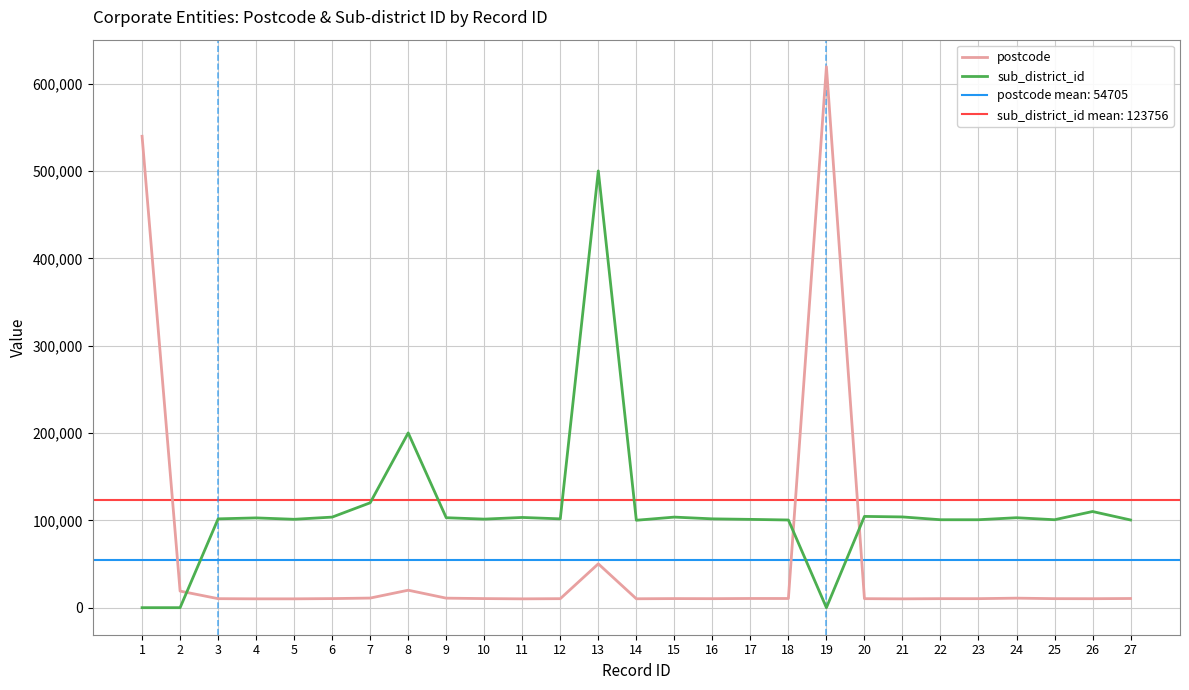

What is the value of the postcode point at the 22nd from the left?

10330